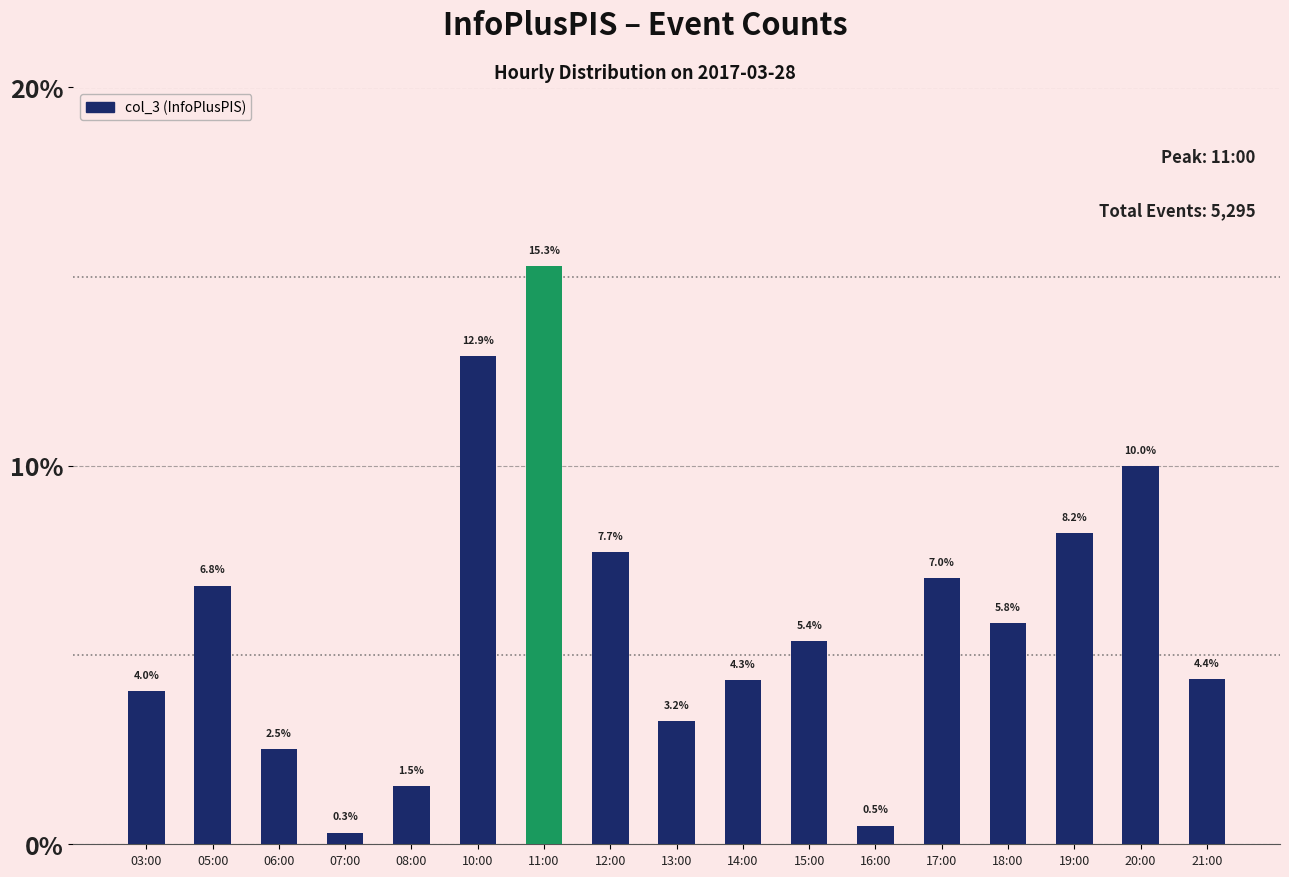

How many data points does each series have?

17